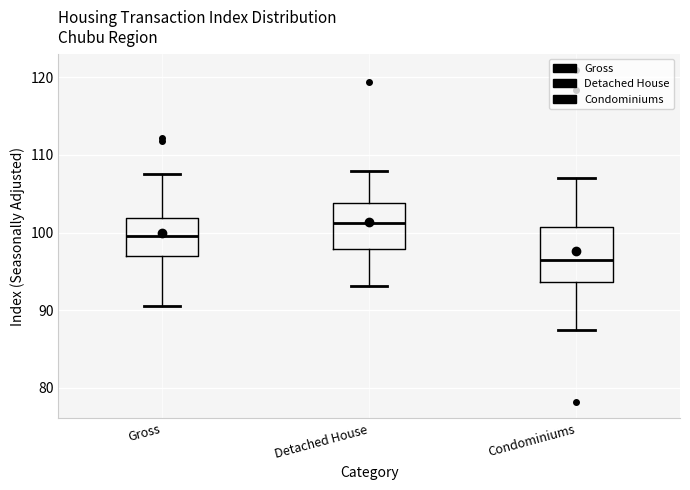

Reading left to right, read every box against the y-axis: the position of its median line, the range the box covers, and the ends of its whiskers. The values are not printed on the chart, so give them approximately, as read against the axis.

Gross: median 100, box 97 to 102, whiskers 91 to 108
Detached House: median 101, box 98 to 104, whiskers 93 to 108
Condominiums: median 97, box 94 to 101, whiskers 87 to 107